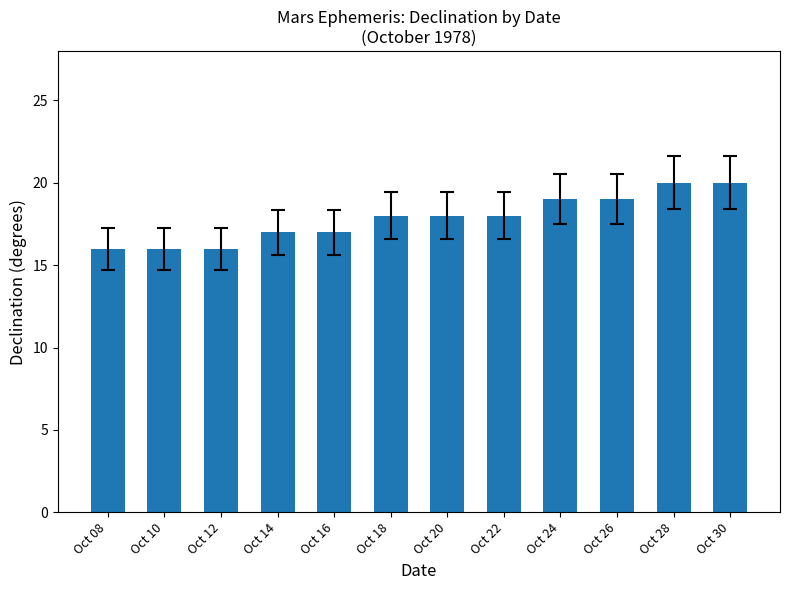

The chart shows a value of 16 at Oct 10. True or false?

True